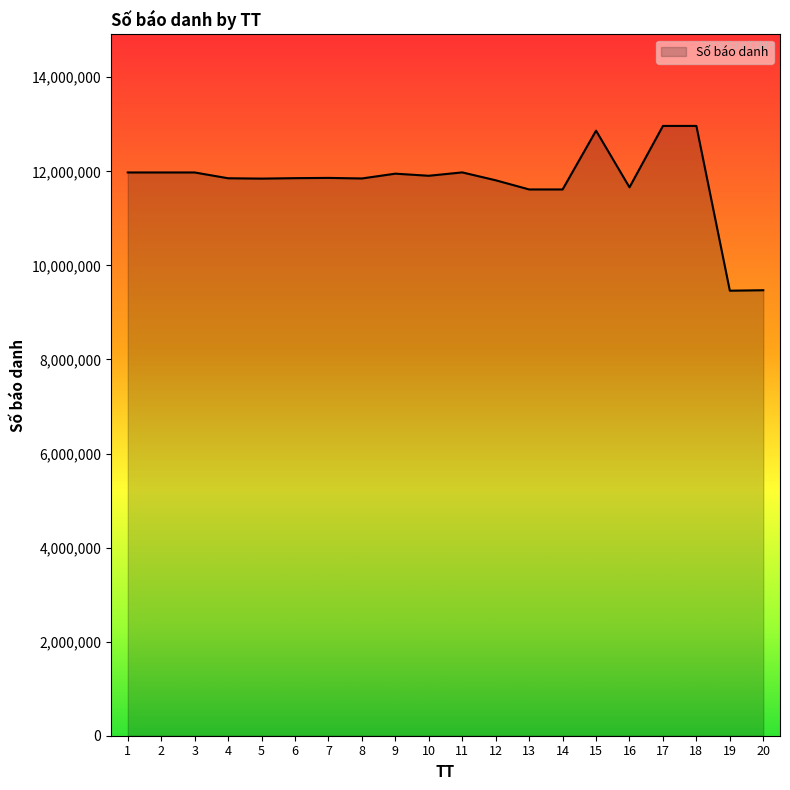

What is the change in value from 1 to 16?

-315634